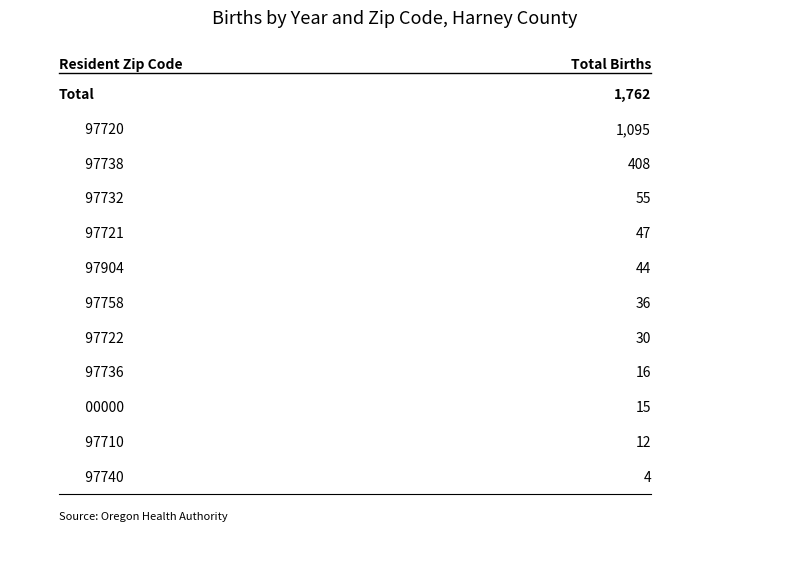

The 97720 series shows 70 at 1993. True or false?

False